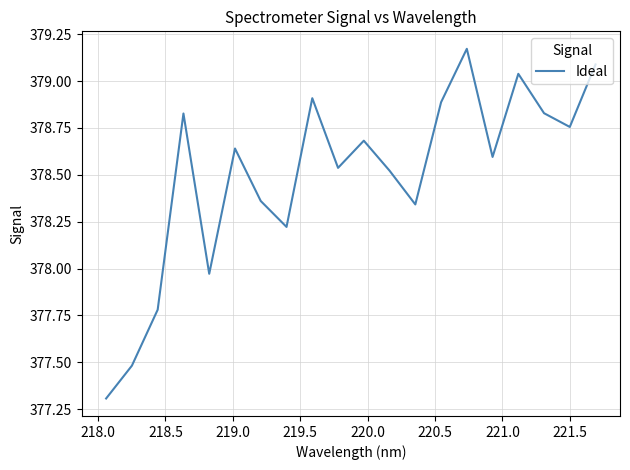

What is the difference between the maximum and minimum values?

1.9